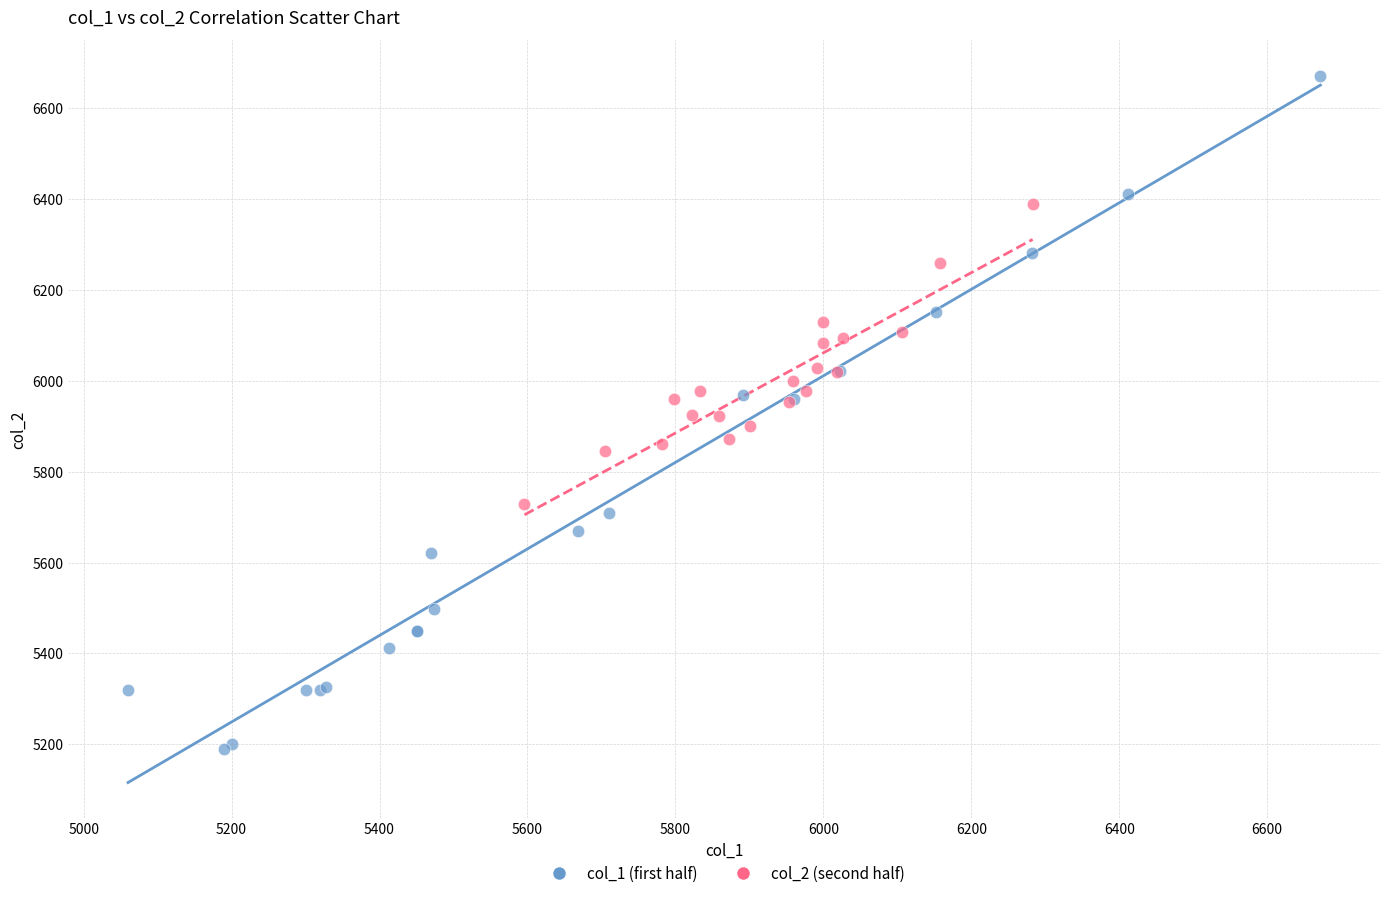

Which series reaches the maximum Y coordinate?

col_1 (first half)